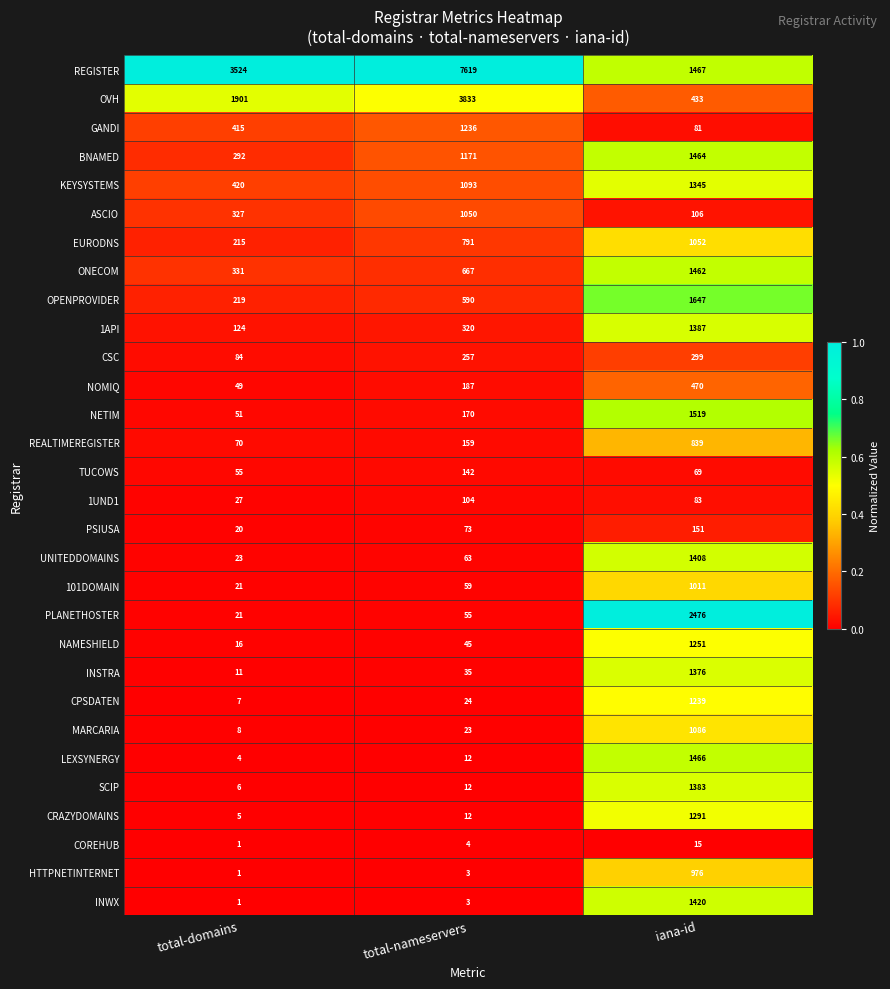

The value of ONECOM at total-domains is 558. True or false?

False